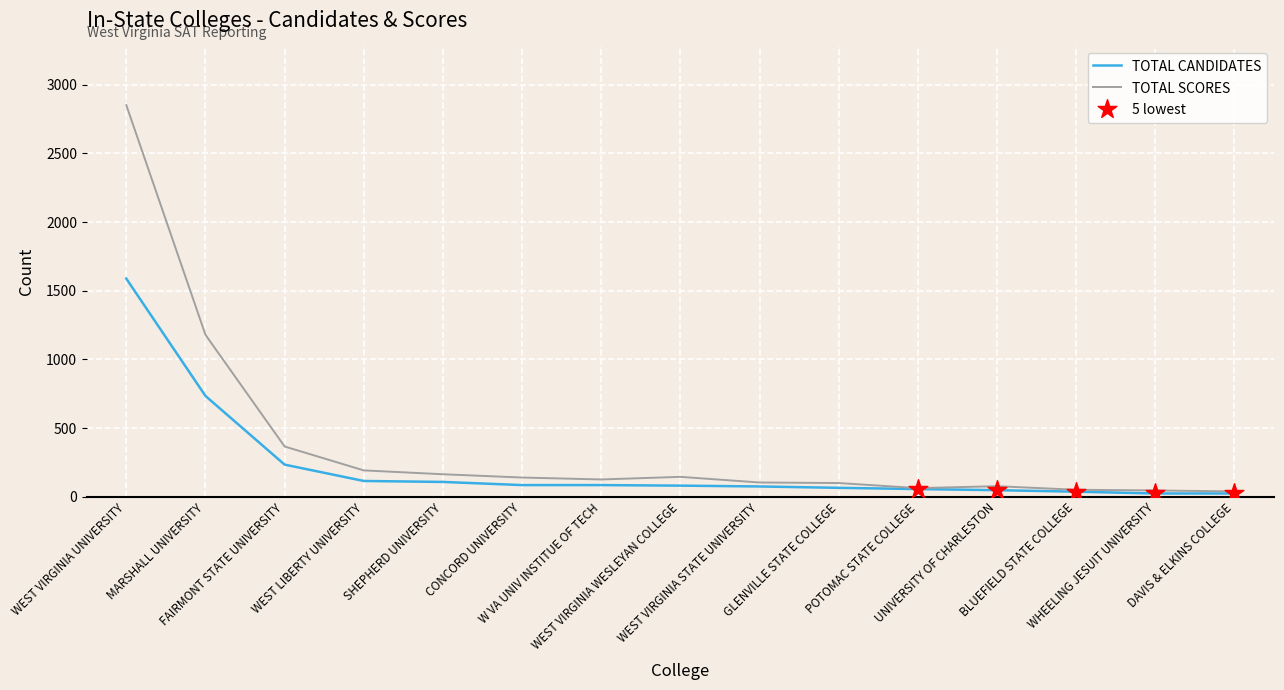

Which series has the largest range (max minus min)?

TOTAL SCORES